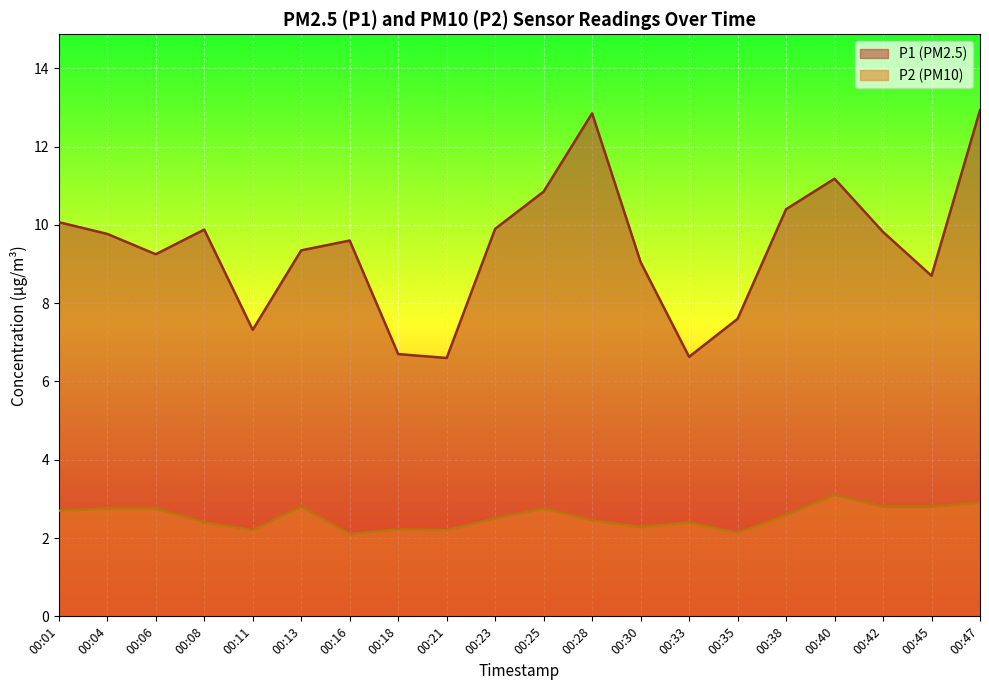

Read the P2 value at 00:25.

2.8